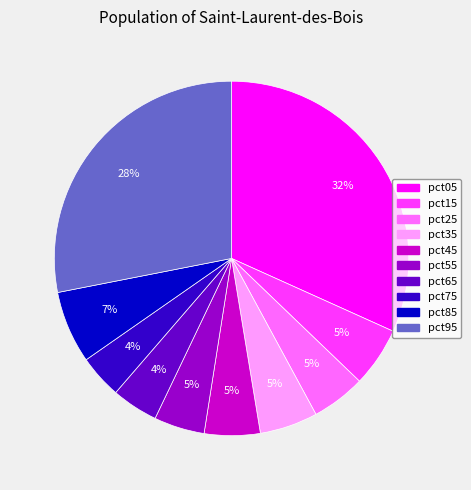

Does any single category account for the majority?

No